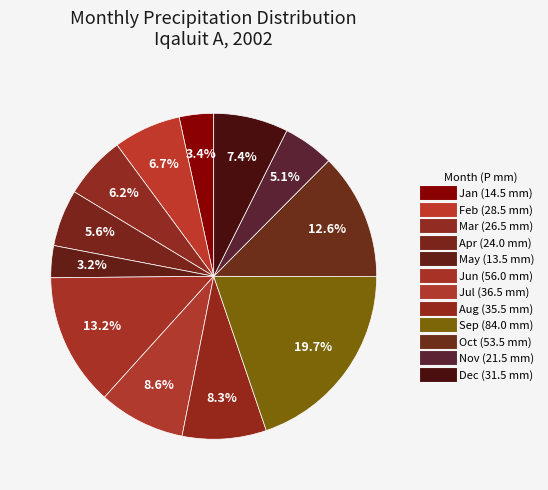

How many slices are in this pie chart?

12